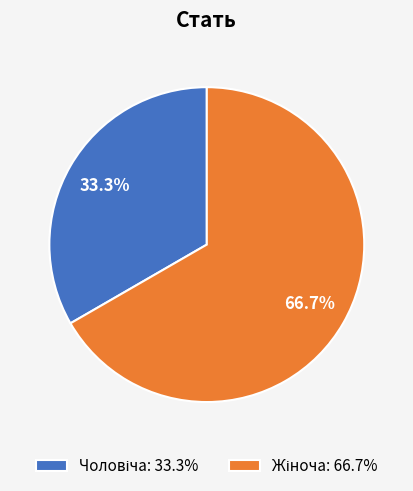

Is there any slice that represents more than half of the pie?

Yes